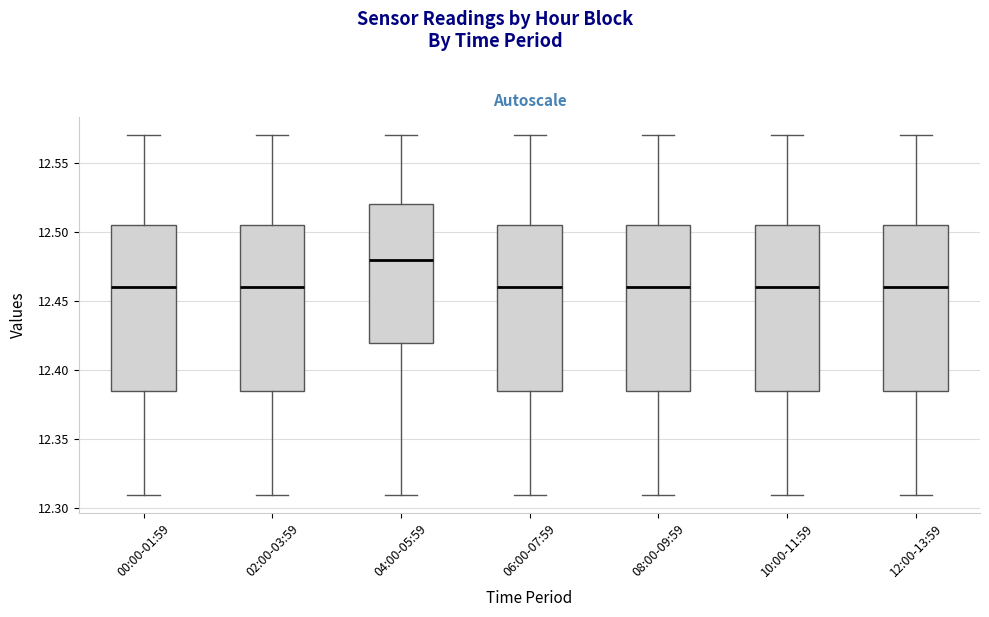

Reading left to right, transcribe this box plot: for each box, give where its median line is, the range the box spans, and where its two whiskers end, as read against the y-axis. The values are not printed on the chart, so give them approximately, as read against the axis.

00:00-01:59: median 12.460, box 12.385 to 12.505, whiskers 12.310 to 12.570
02:00-03:59: median 12.460, box 12.385 to 12.505, whiskers 12.310 to 12.570
04:00-05:59: median 12.480, box 12.420 to 12.520, whiskers 12.310 to 12.570
06:00-07:59: median 12.460, box 12.385 to 12.505, whiskers 12.310 to 12.570
08:00-09:59: median 12.460, box 12.385 to 12.505, whiskers 12.310 to 12.570
10:00-11:59: median 12.460, box 12.385 to 12.505, whiskers 12.310 to 12.570
12:00-13:59: median 12.460, box 12.385 to 12.505, whiskers 12.310 to 12.570